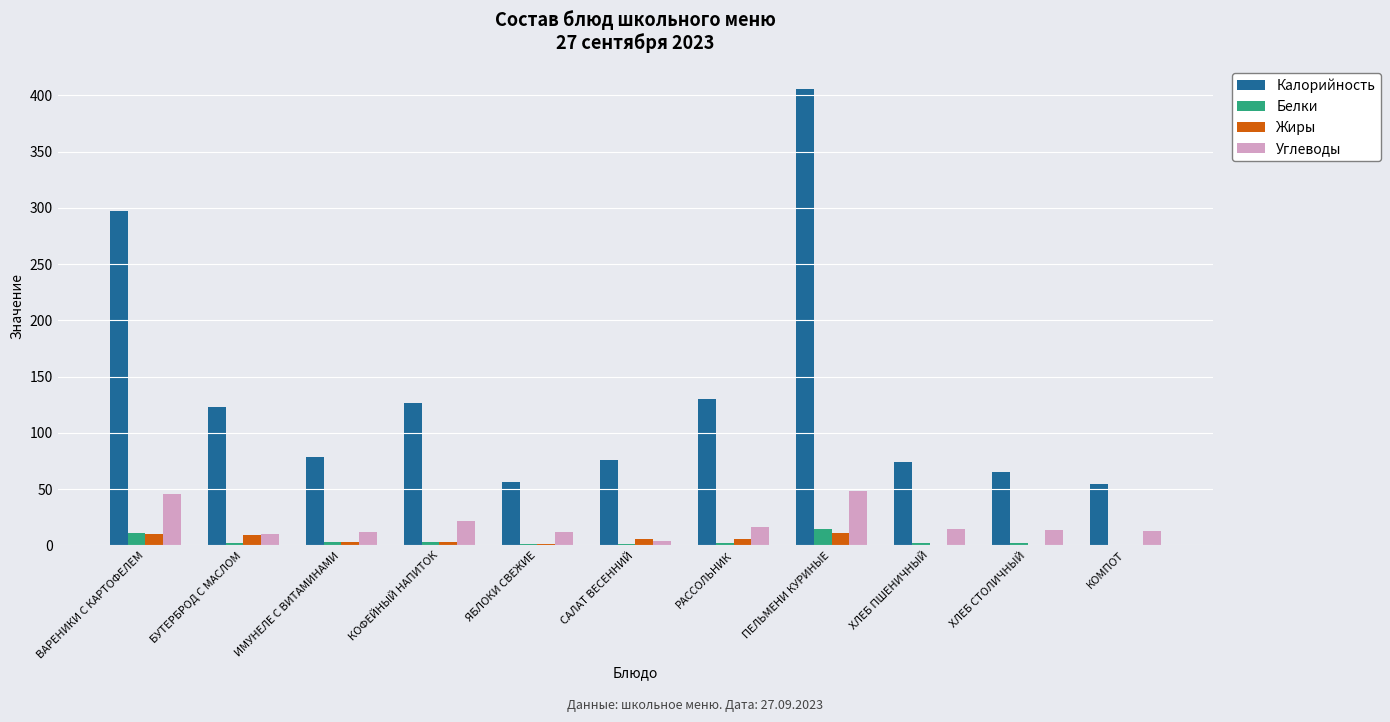

At which category does the chart reach its peak across all series?

ПЕЛЬМЕНИ КУРИНЫЕ